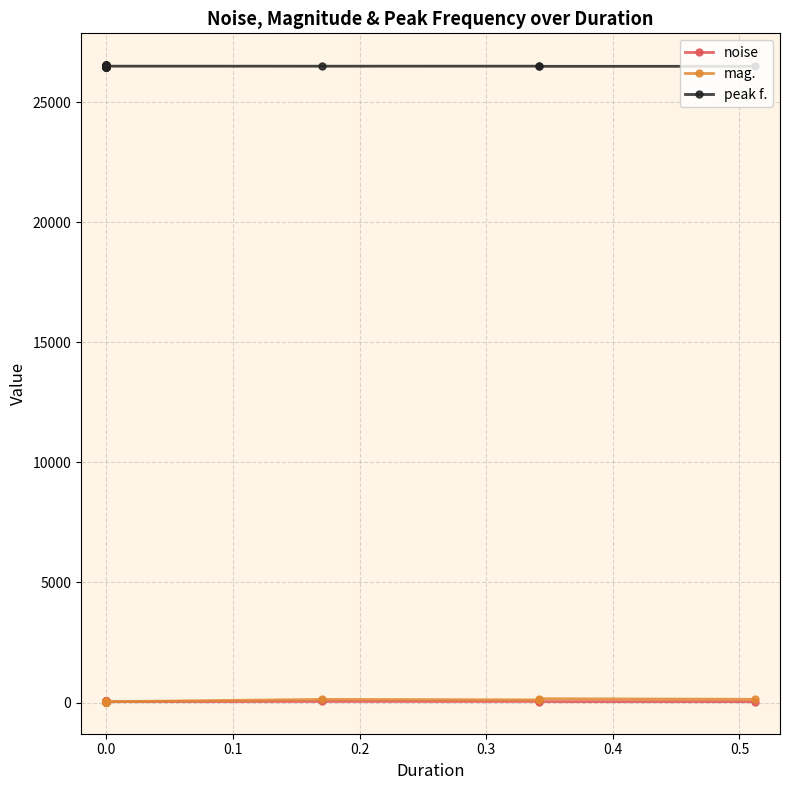

Reading left to right, list all the values displayed in this chart.

noise: 38.5	40.5	42.5	36.8	45.3	43.4	44.8	42.8	40.6	32.3	39.2	38.7	44.2	40.2	44.3	39.1	40.8	41.4	35.3	46.0	35.8	42.0	37.4	40.7	43.8	43.3	35.6	42.6	38.4	45.4	35.8	40.0	32.2	40.0	39.3	35.8	43.9	44.7	37.3	35.6
mag.: 35.1	40.9	35.3	27.9	33.6	35.3	32.6	36.6	31.9	35.1	37.7	25.8	35.4	38.9	34.8	35.7	30.9	34.8	34.8	35.5	33.6	34.6	31.1	30.2	27.8	40.9	38.5	31.4	37.3	44.1	35.8	28.2	28.2	30.3	30.6	32.3	129.5	109.8	158.2	133.2
peak f.: 26538.6	26480.0	26526.9	26482.9	26493.2	26529.8	26547.4	26516.6	26510.7	26509.3	26471.2	26484.4	26519.5	26456.5	26465.3	26499.0	26496.1	26480.0	26538.6	26544.4	26490.2	26465.3	26518.1	26522.5	26480.0	26512.2	26543.0	26506.3	26512.2	26494.6	26516.6	26504.9	26455.1	26509.3	26515.1	26506.3	26504.9	26506.3	26499.0	26500.5